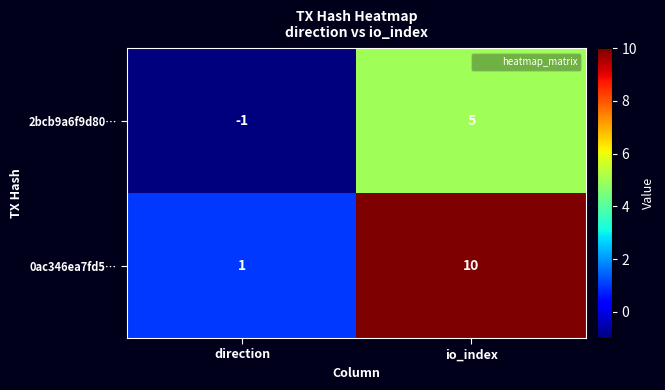

Rank the series at io_index from highest to lowest value.

0ac346ea7fd5…, 2bcb9a6f9d80…